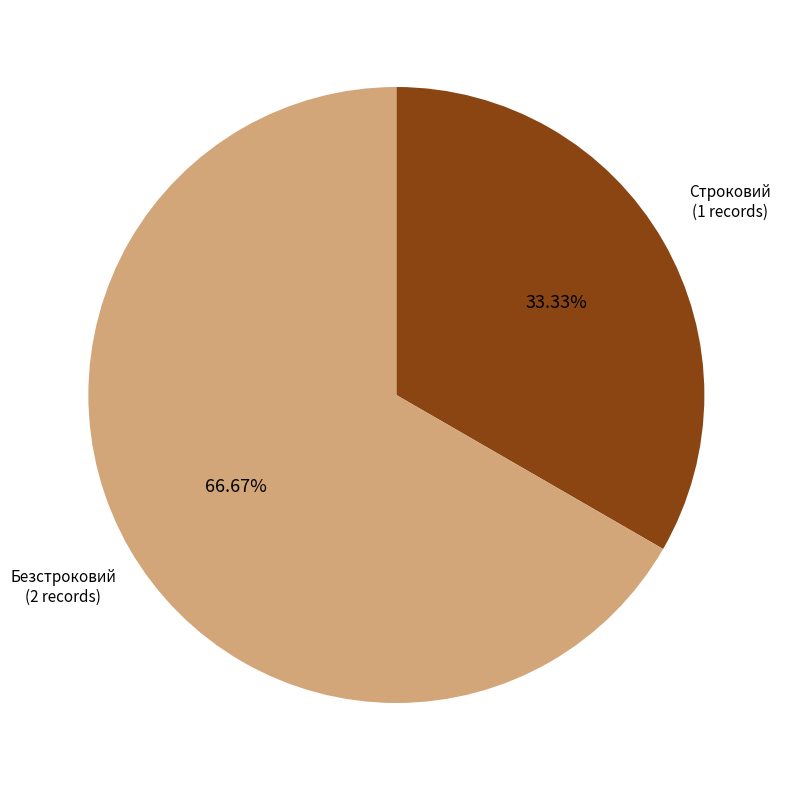

How much of the chart is everything except Строковий?

66.7%